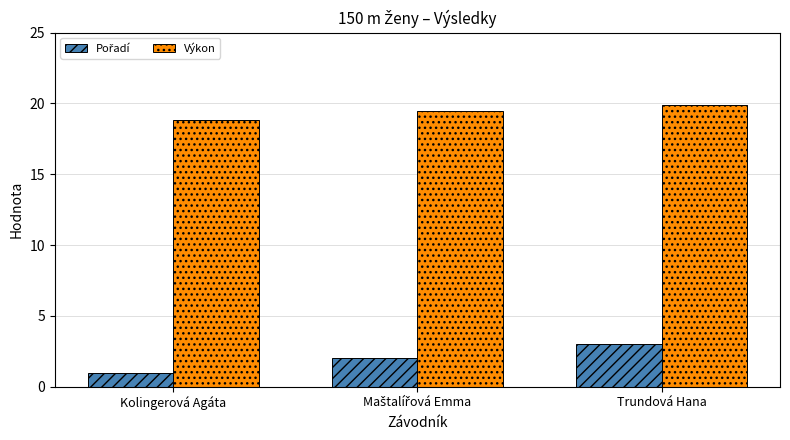

How many groups of bars are there?

3